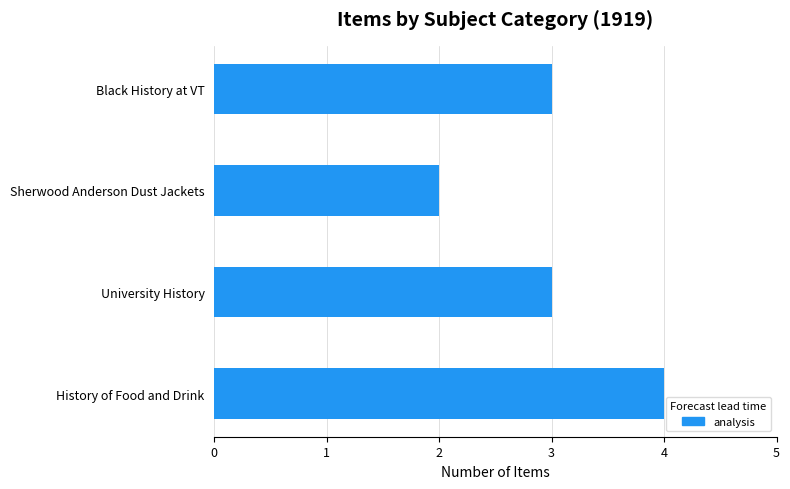

Which label corresponds to the smallest value in the chart?

Sherwood Anderson Dust Jackets